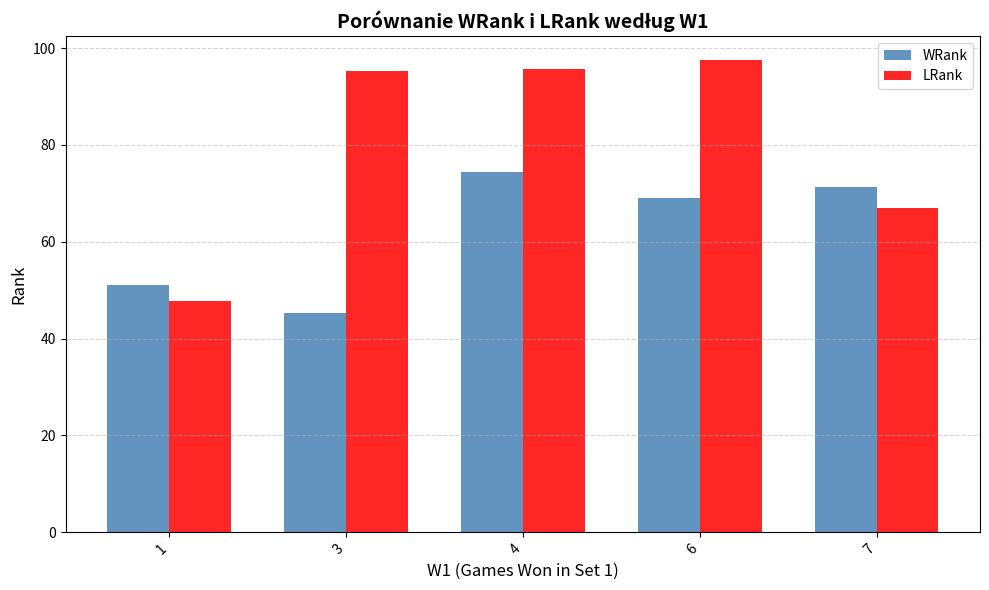

Read the WRank value at 3.

45.3